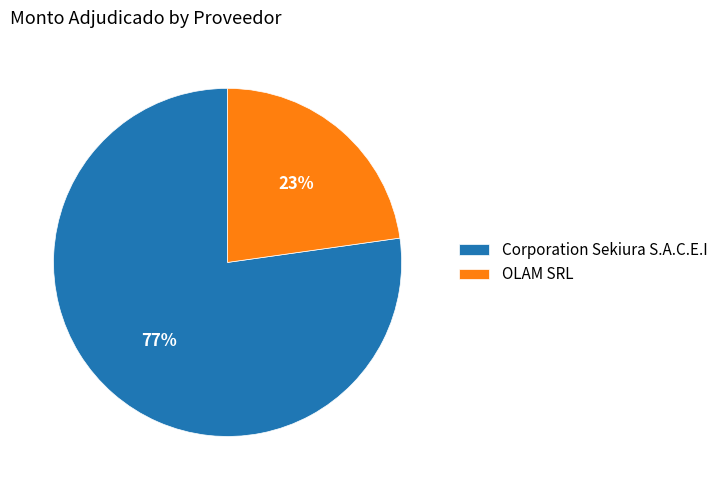

How many segments does this pie chart have?

2